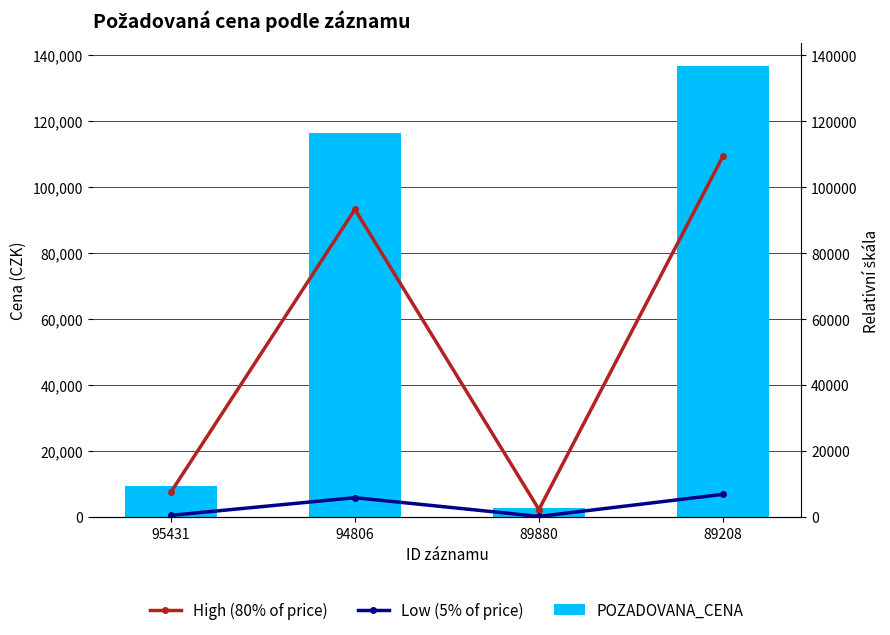

What are all the series names shown in the legend?

High (80% of price), Low (5% of price), POZADOVANA_CENA